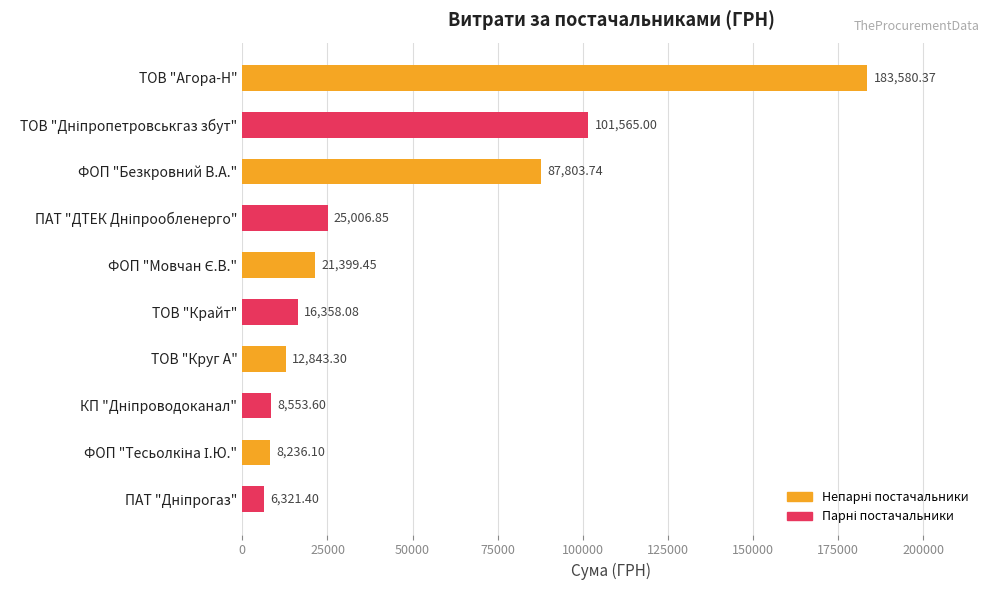

What is the difference between the second highest and second lowest values?

93328.9